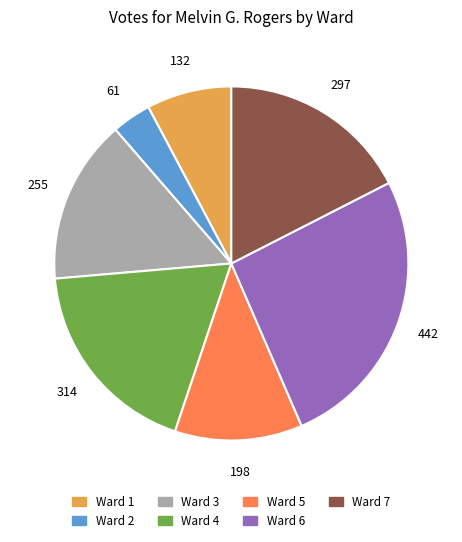

Which category has the smallest portion of the pie?

Ward 2